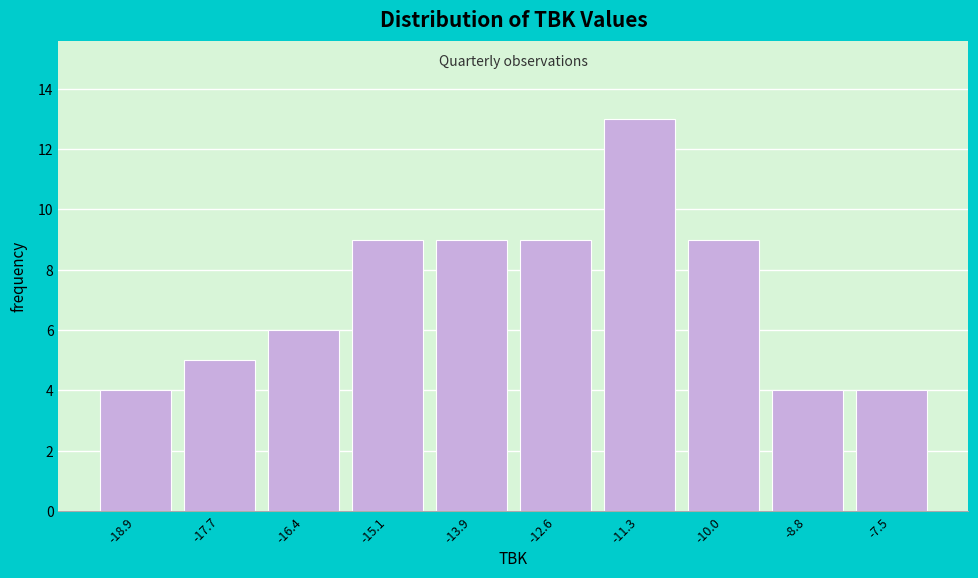

Reading left to right, transcribe all the data shown in this chart.

-18.9=4	-17.7=5	-16.4=6	-15.1=9	-13.9=9	-12.6=9	-11.3=13	-10.0=9	-8.8=4	-7.5=4